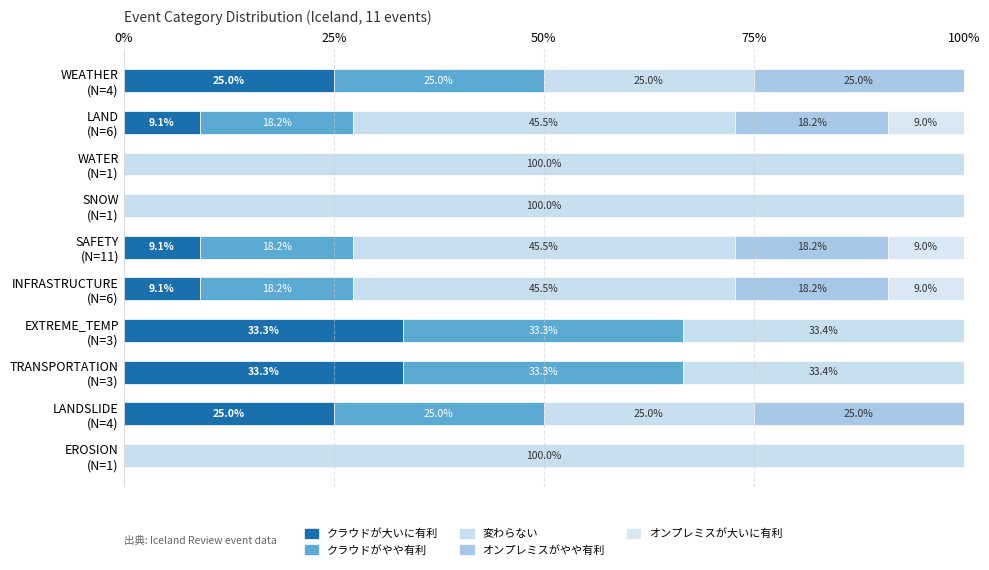

How many data points does each series have?

10